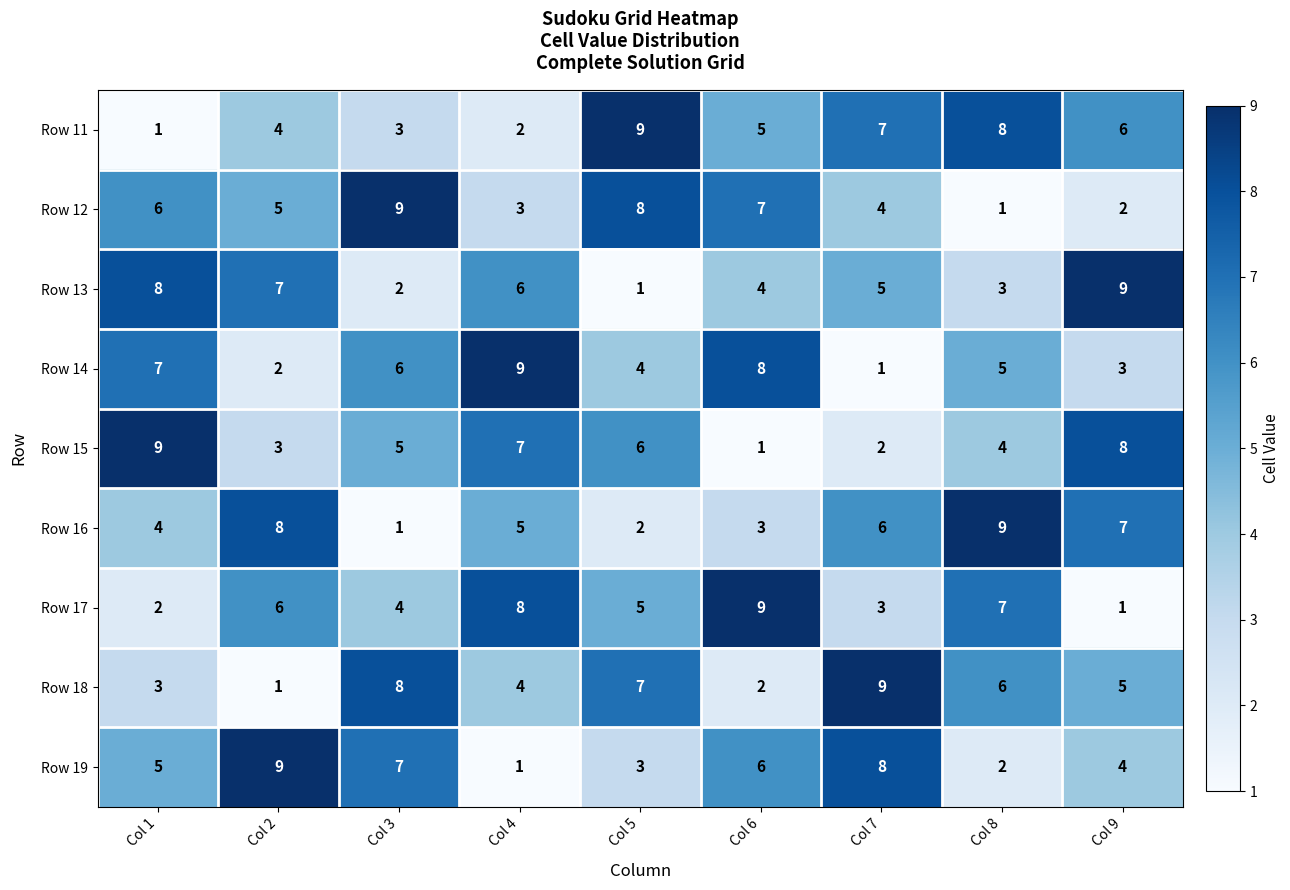

Rank the categories by Row 16 value from lowest to highest.

Col 3, Col 5, Col 6, Col 1, Col 4, Col 7, Col 9, Col 2, Col 8